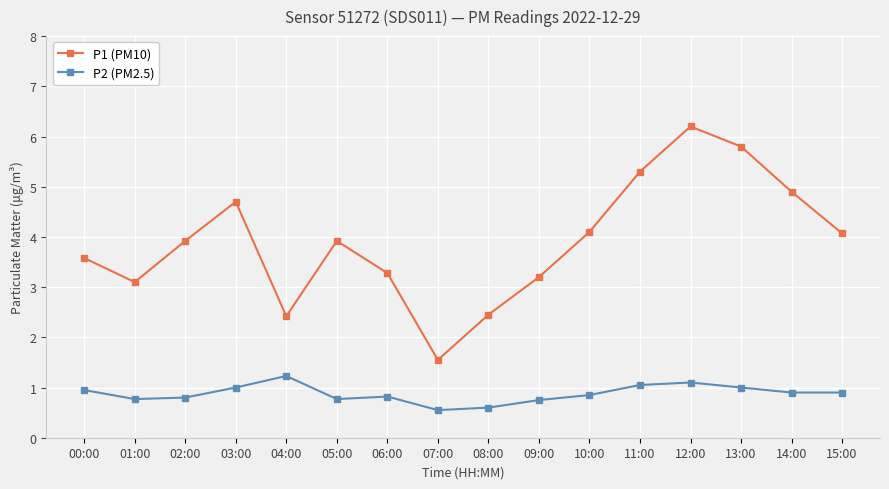

True or false: P1 (PM10) and P2 (PM2.5) cross at least once.

False